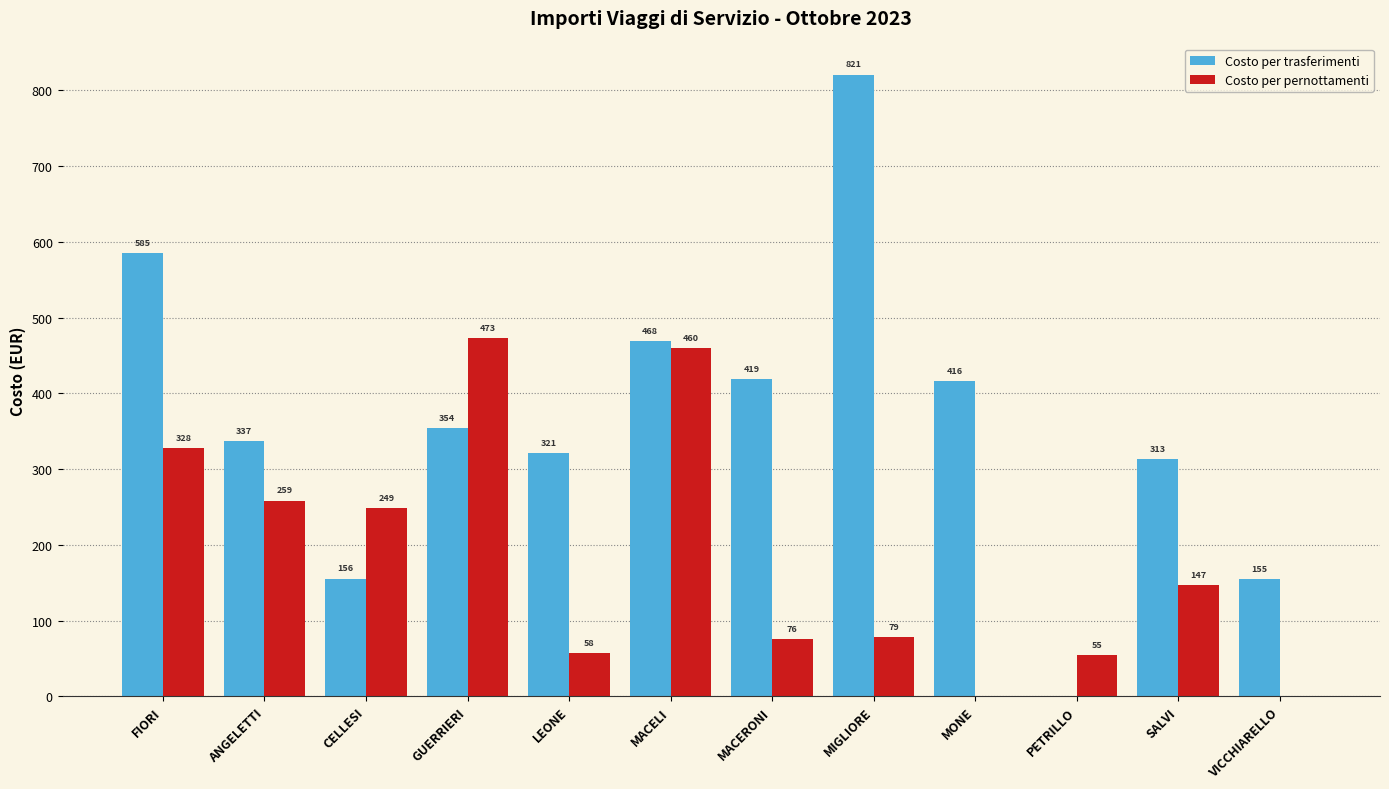

Is the value of Costo per pernottamenti at LEONE greater than the value of Costo per trasferimenti at CELLESI?

No